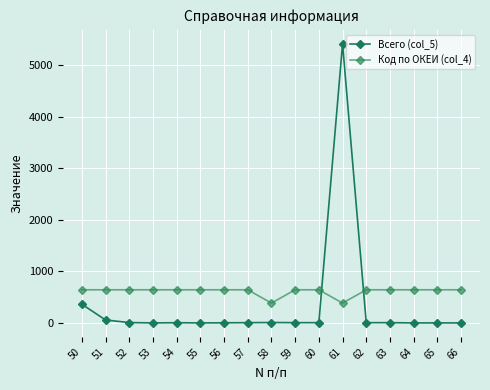

How many data points does each series have?

17